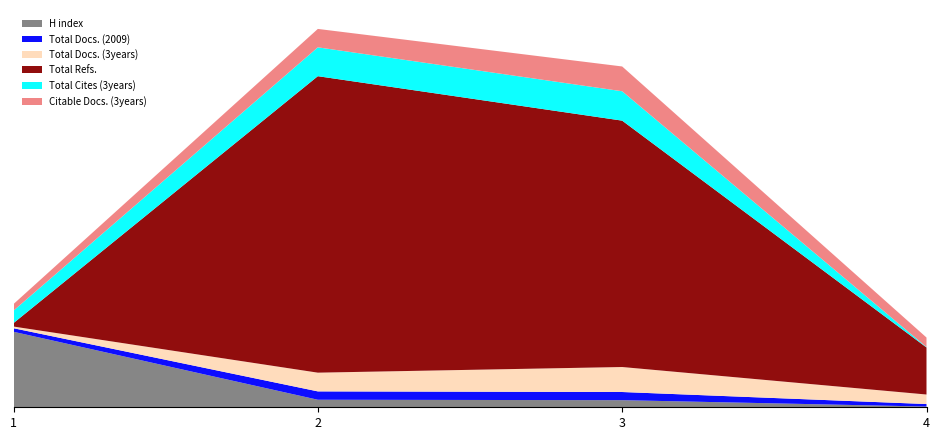

Reading left to right, what are all the values shown in this chart?

H index: 1=722	2=72	3=68	4=7
Total Docs. (2009): 1=34	2=80	3=78	4=24
Total Docs. (3years): 1=16	2=179	3=239	4=91
Total Refs.: 1=33	2=2835	3=2356	4=450
Total Cites (3years): 1=119	2=276	3=281	4=4
Citable Docs. (3years): 1=63	2=176	3=237	4=91